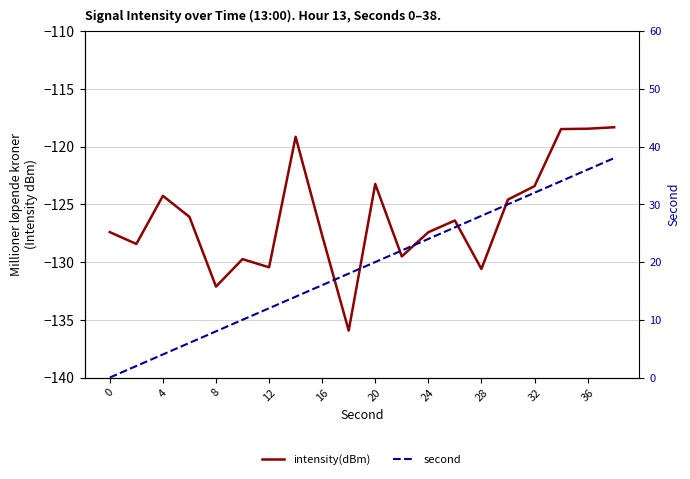

List the series in order of their peak value, lowest first.

intensity(dBm), second